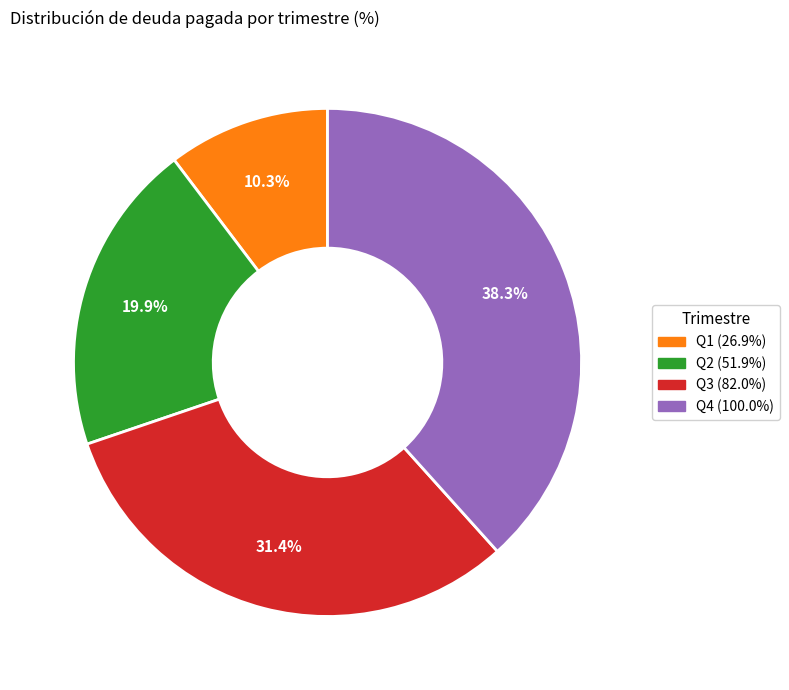

What percentage do Q2 (51.9%) and Q1 (26.9%) together represent?

30.2%